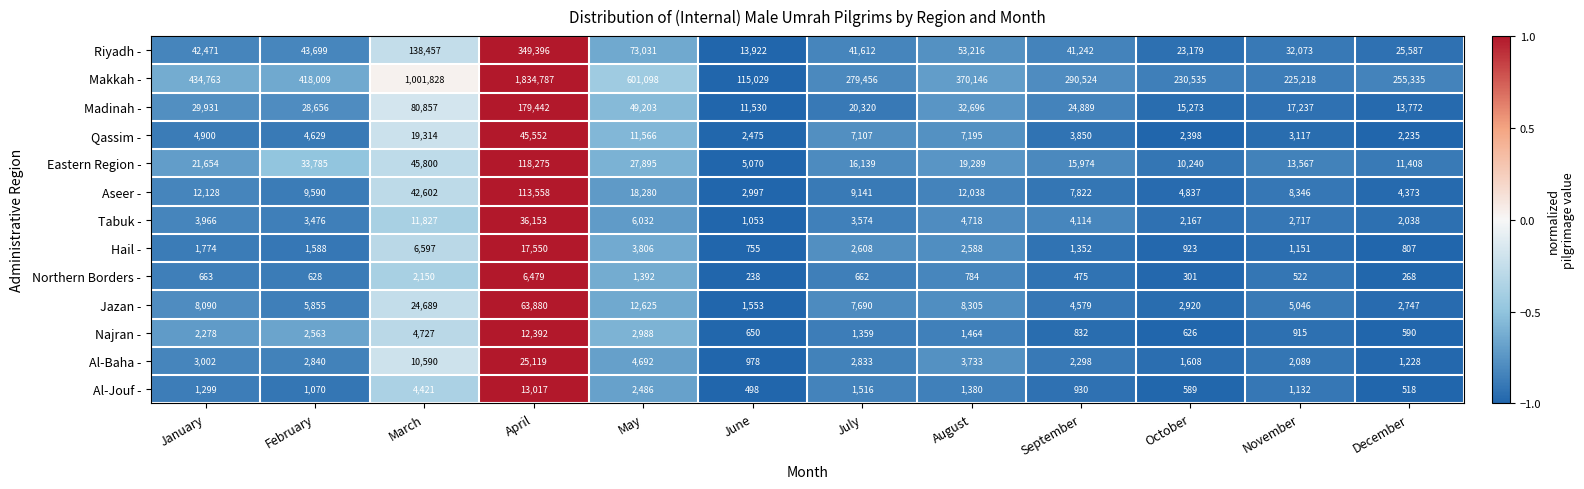

Read the Tabuk - value at December, to the nearest 50.

2050